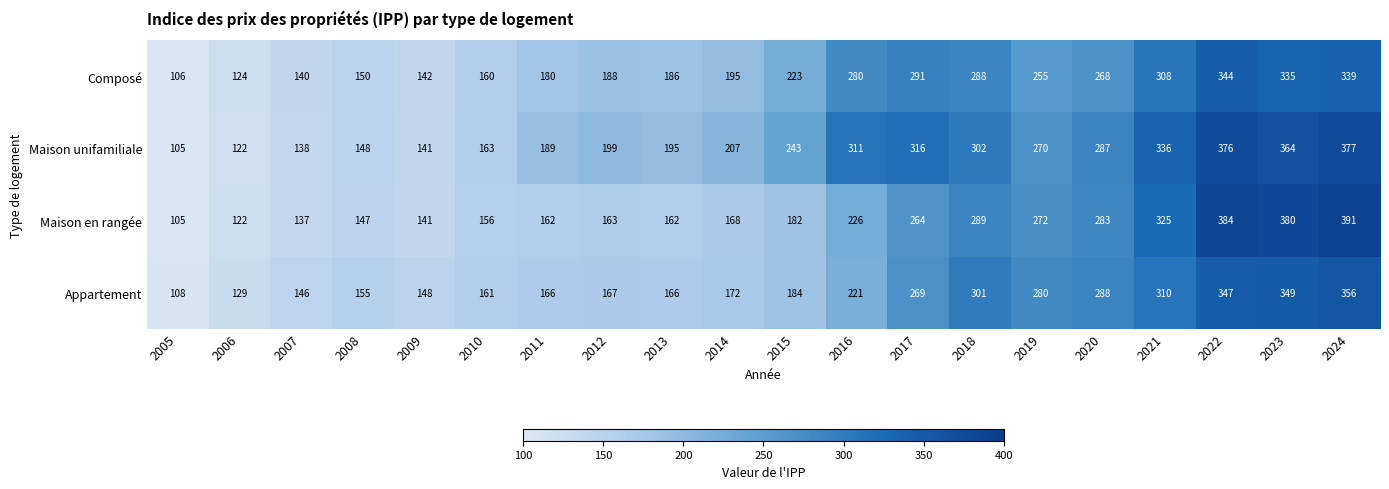

List the series in order of their peak value, lowest first.

Composé, Appartement, Maison unifamiliale, Maison en rangée